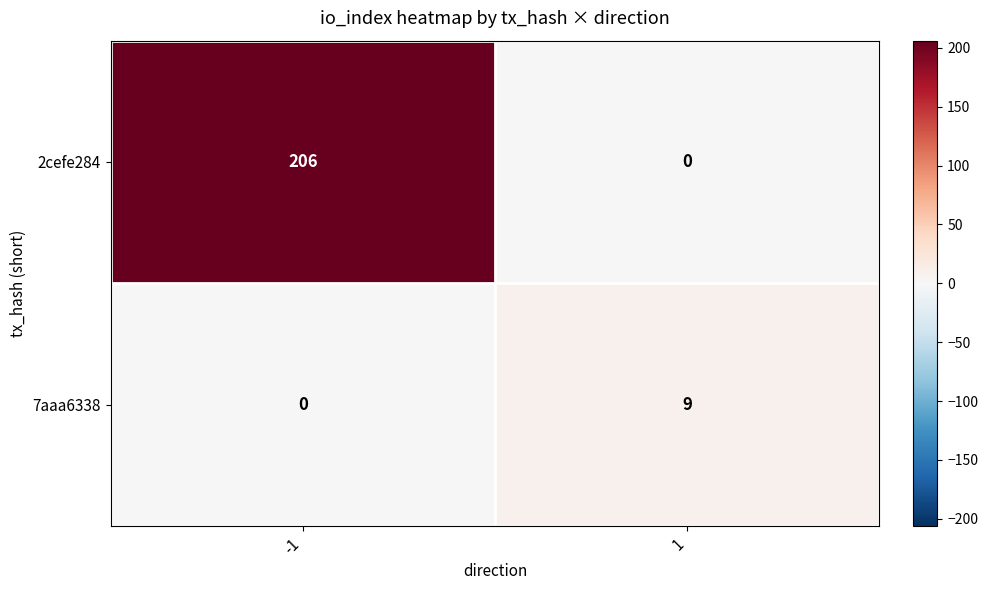

Which series changed the most between -1 and 1?

2cefe284